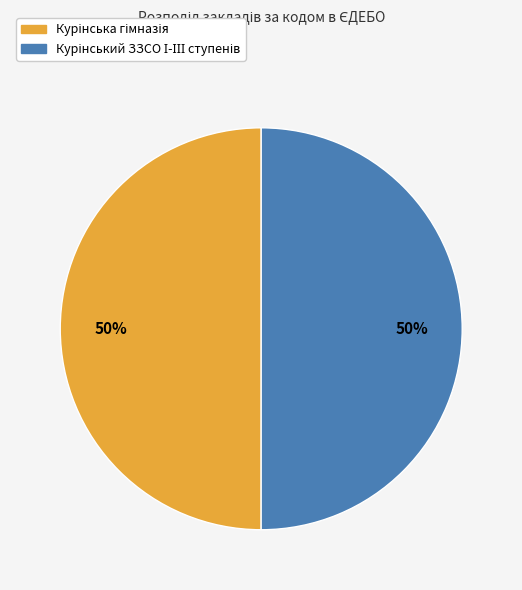

To the nearest percent, what is the average slice percentage?

50%